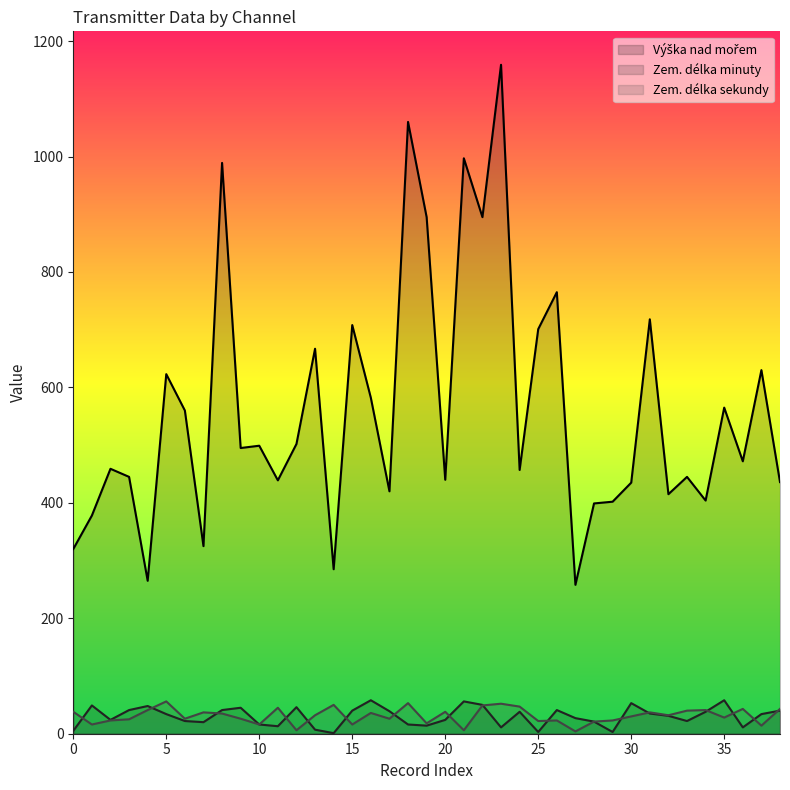

Where does the Zem. délka sekundy series first go above 32?

0